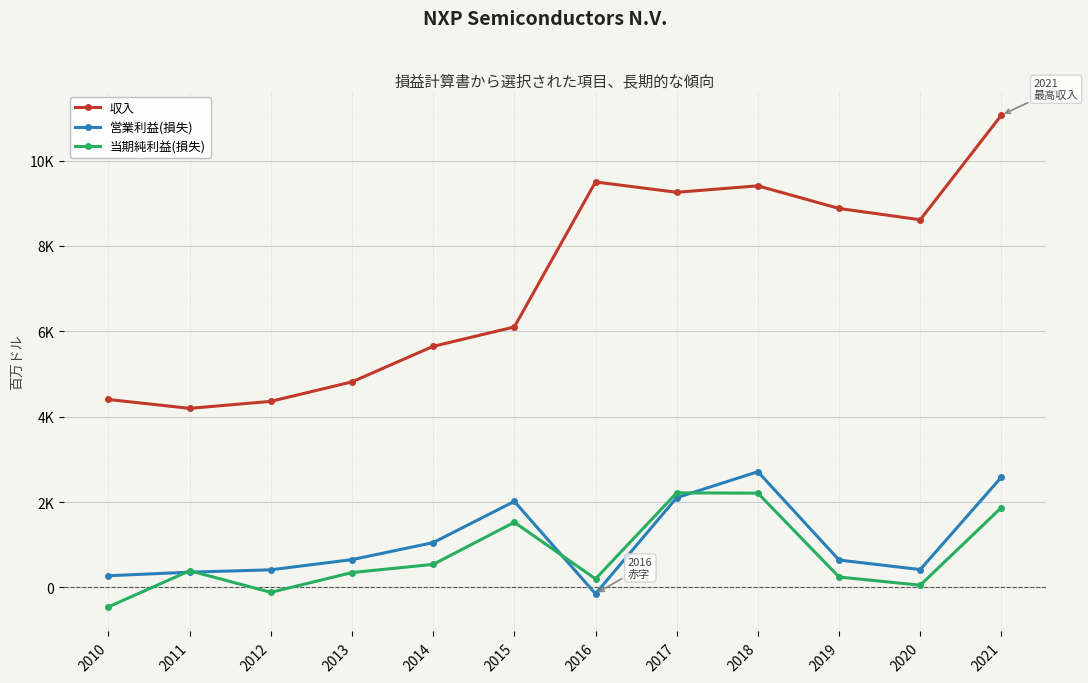

Does the chart have visible grid lines?

Yes